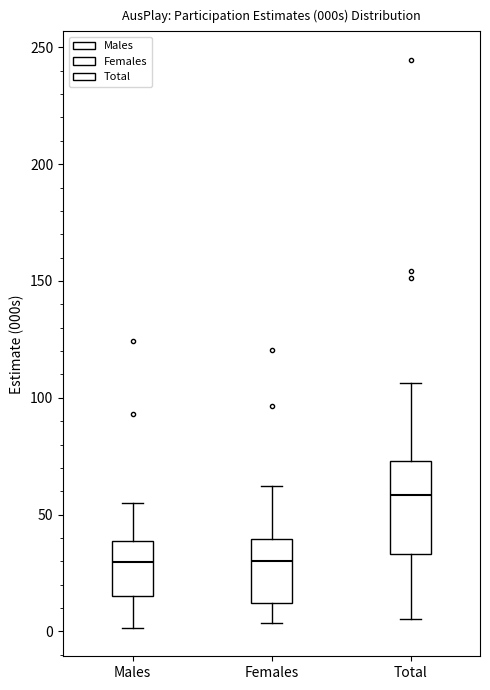

Which box is the tallest, from its lower edge to its upper edge?

Total